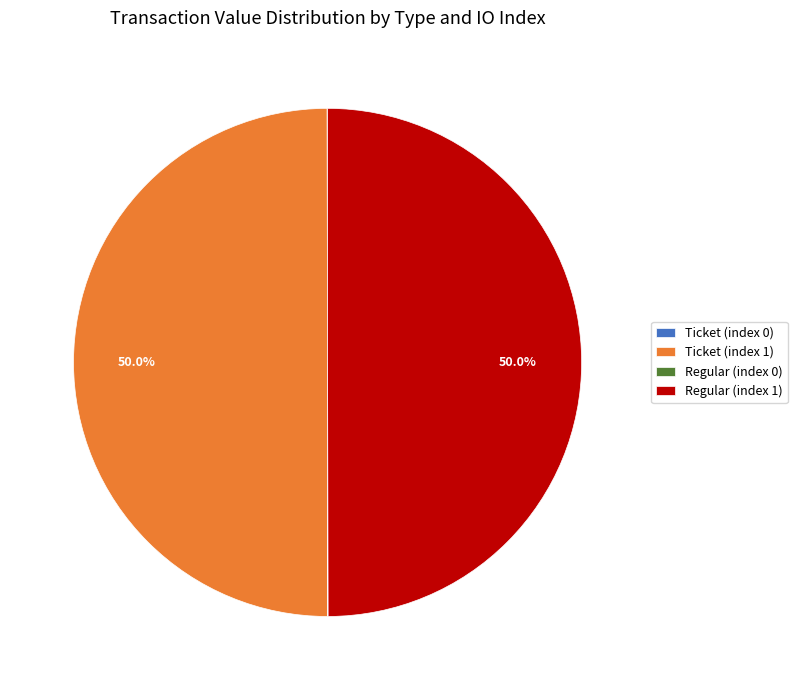

What portion of the pie excludes Regular (index 1)?

50.0%